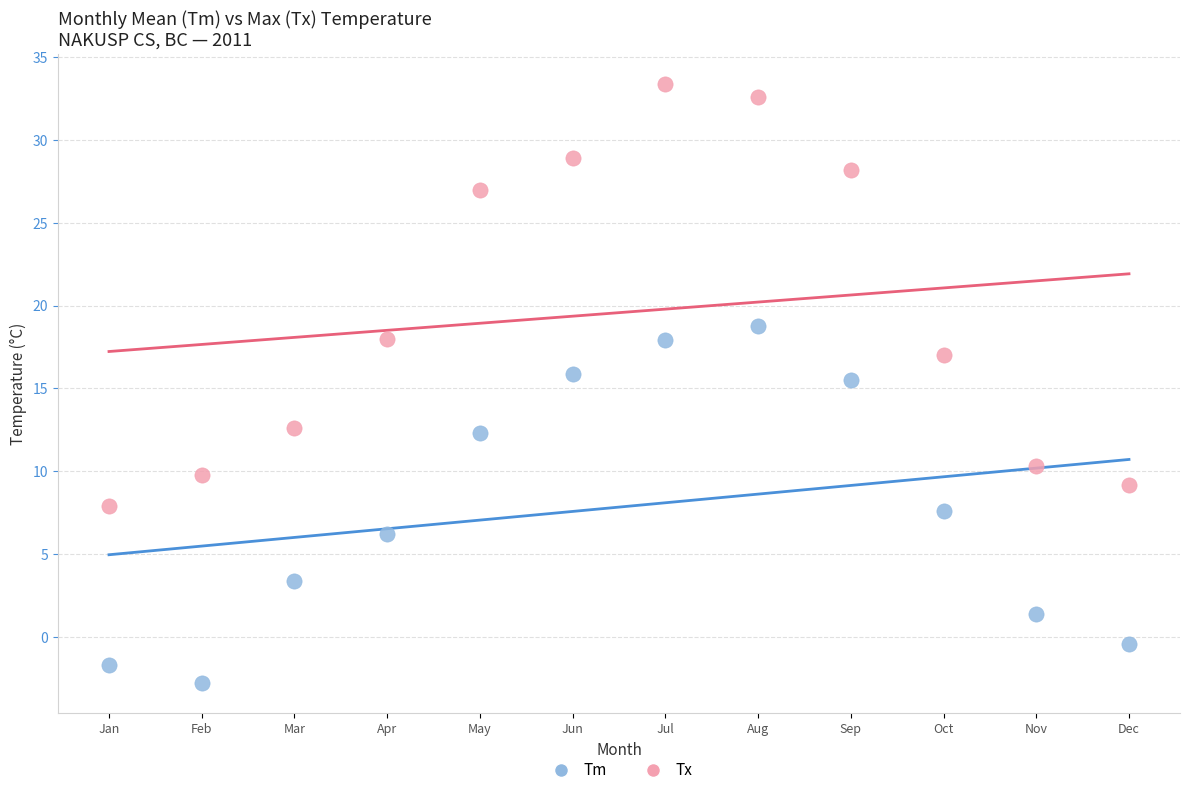

Across all data points, what is the range of Y values (max minus min)?

36.2